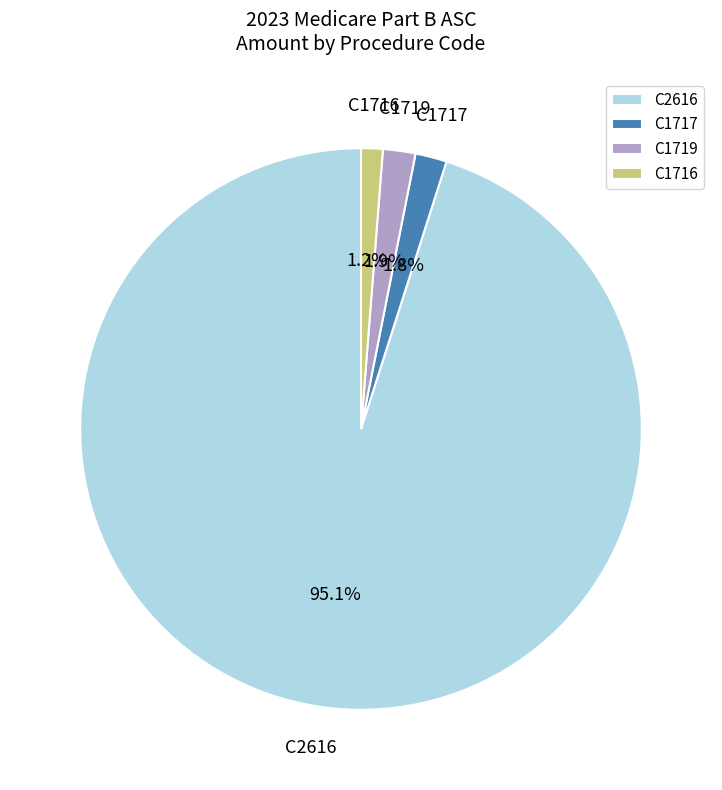

Between C1719 and C2616, which is larger?

C2616